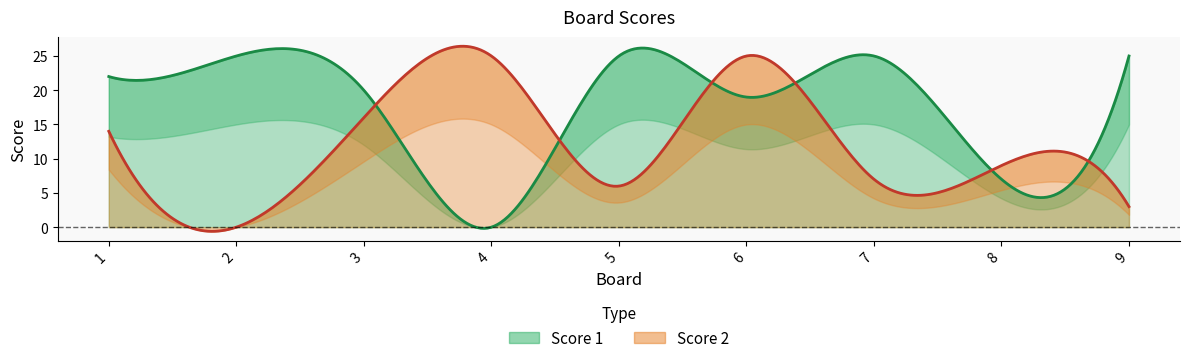

Is it true that Score 1 equals 25 at 2?

True